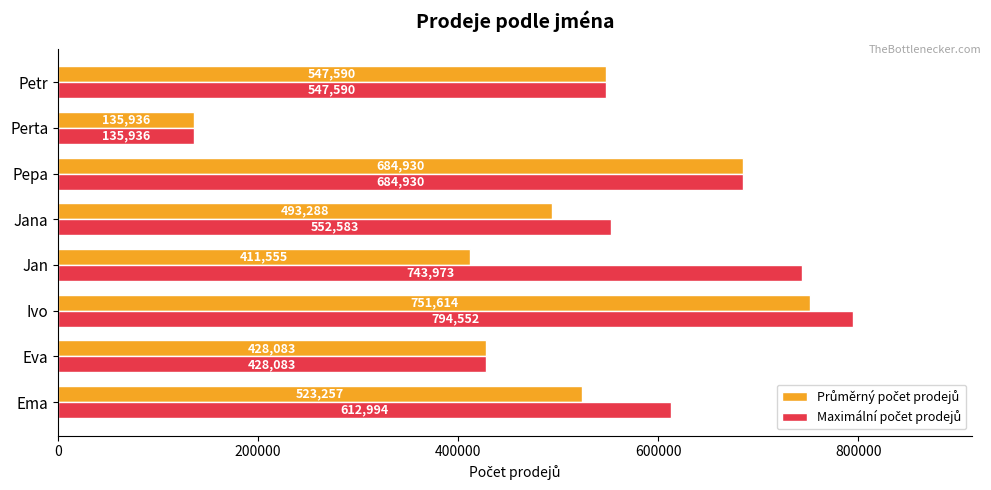

What is the maximum value shown in the chart?

794552.0